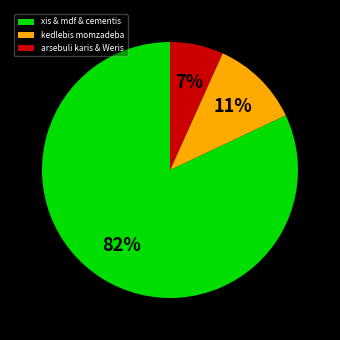

Is the sum of xis & mdf & cementis and kedlebis momzadeba greater than half?

Yes